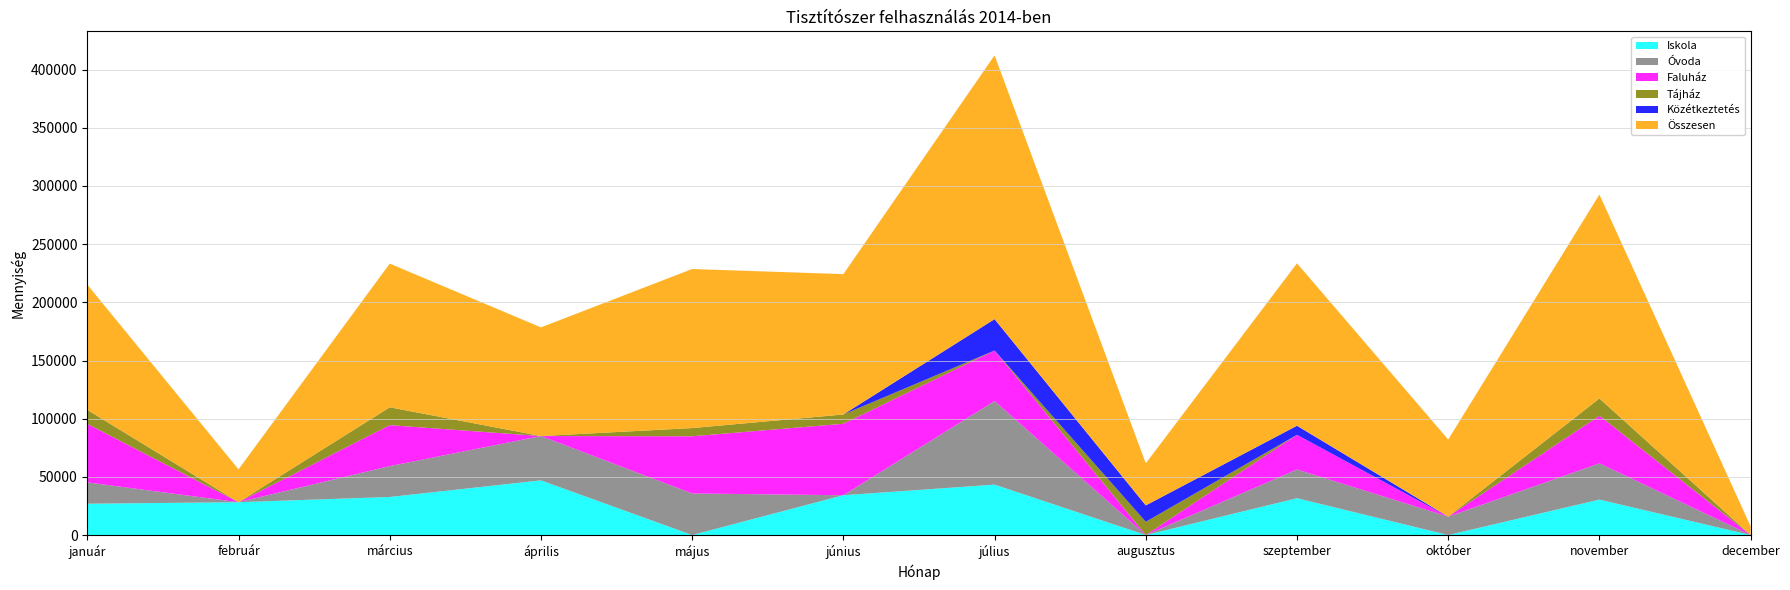

Reading left to right, transcribe all the data shown in this chart.

Iskola: 26925	28236	32720	46999	0	34223	43343	0	31657	0	30456	0
Óvoda: 18360	0	26539	38100	35741	0	71852	0	24681	15818	31166	0
Faluház: 50261	0	35188	0	49147	61422	43404	0	29813	0	40934	0
Tájház: 12048	0	15350	0	7055	7982	0	11396	0	0	14855	0
Közétkeztetés: 0	0	0	0	0	0	26968	14094	7808	0	0	0
Összesen: 107594	28236	123515	93390	136706	120640	226749	36155	139618	66282	175279	7499